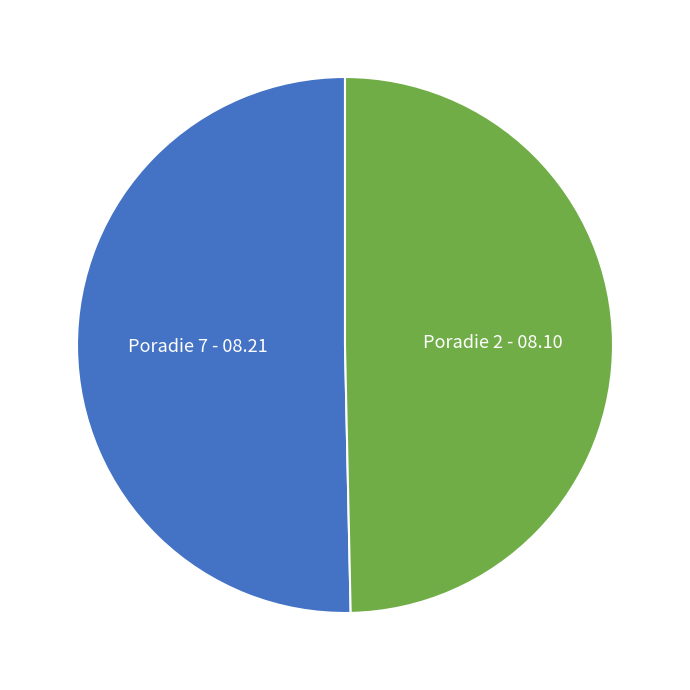

Count the number of slices in the pie.

2